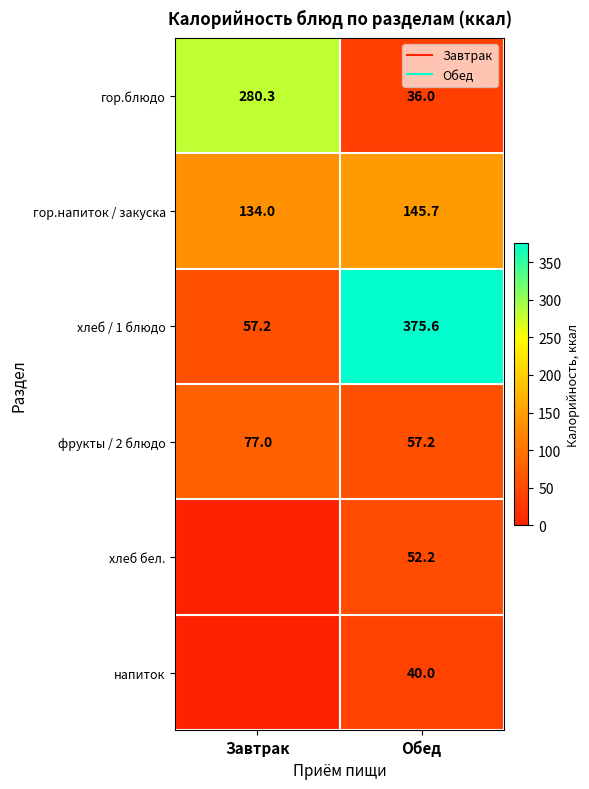

What is the average value of the гор.напиток / закуска series?

139.8